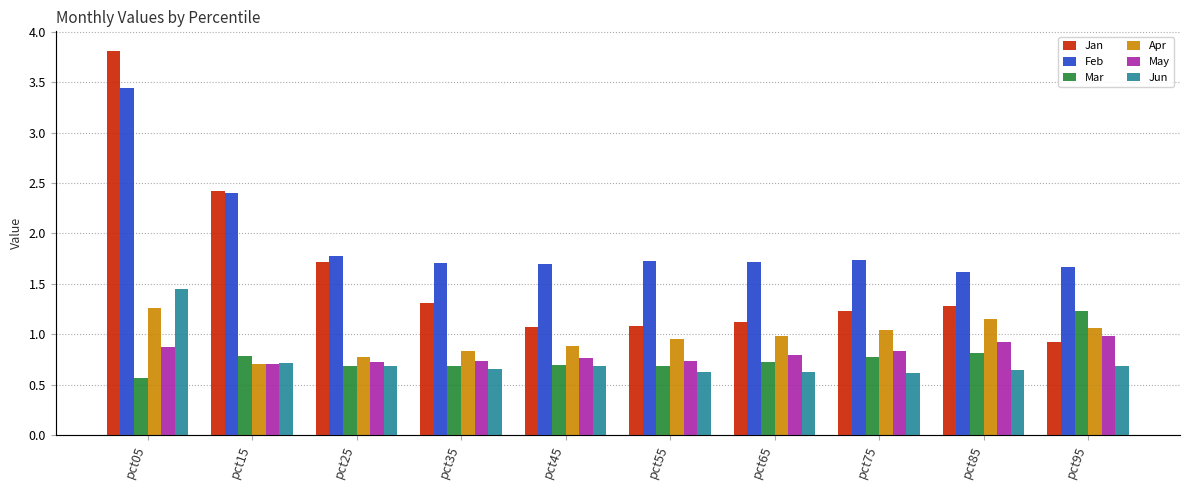

How many groups of bars are there?

10